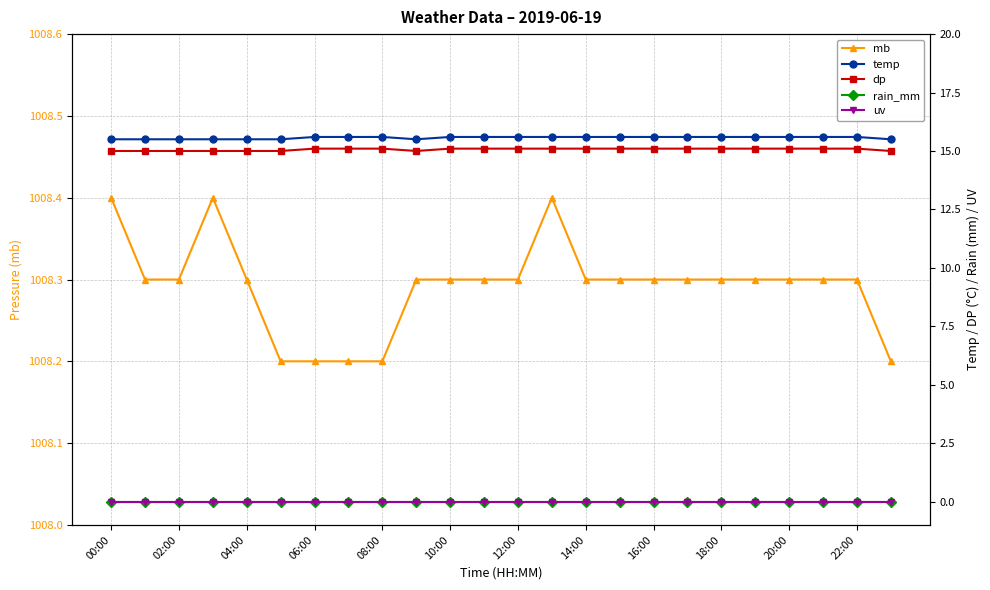

What is the maximum value for mb?

1008.4